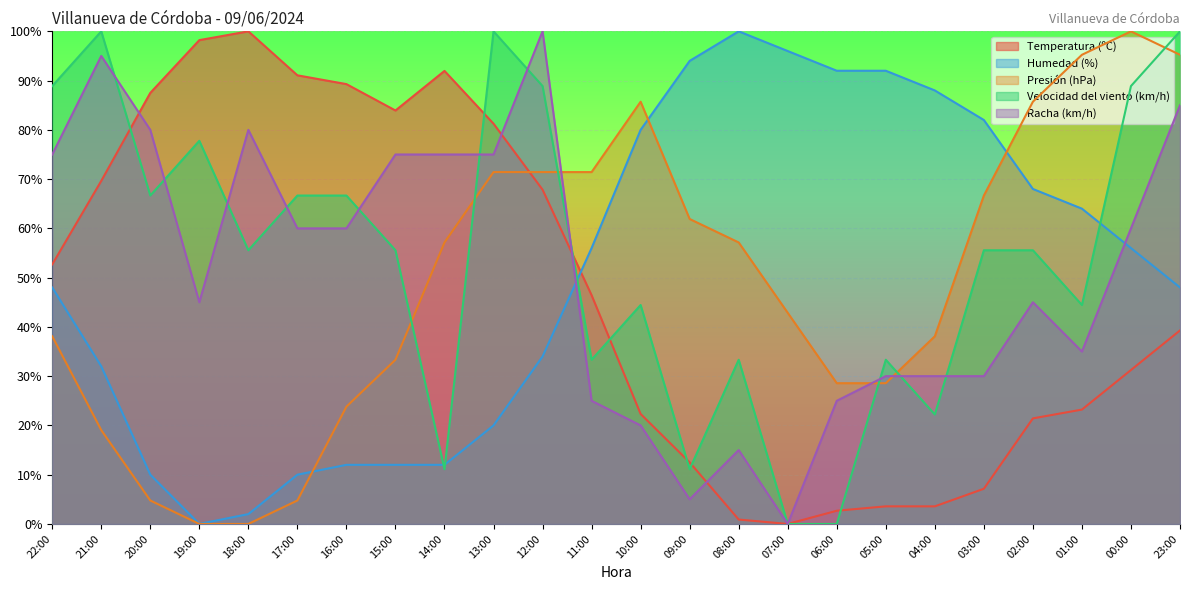

How many interior local peaks does the Racha (km/h) series have?

5